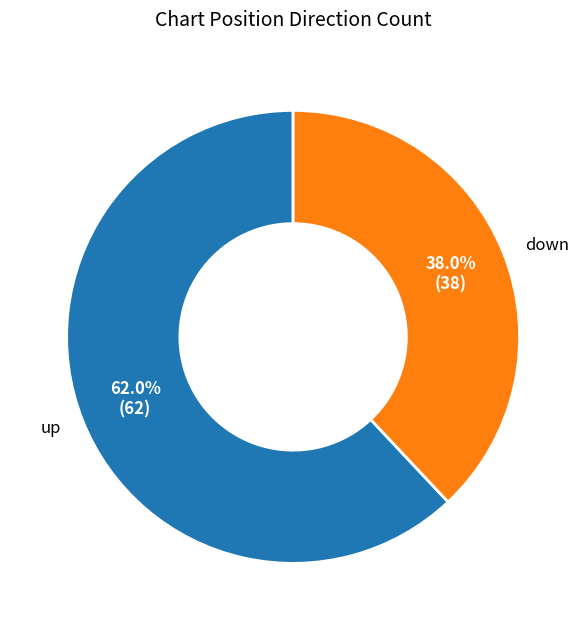

True or false: down accounts for 38% of the total.

True